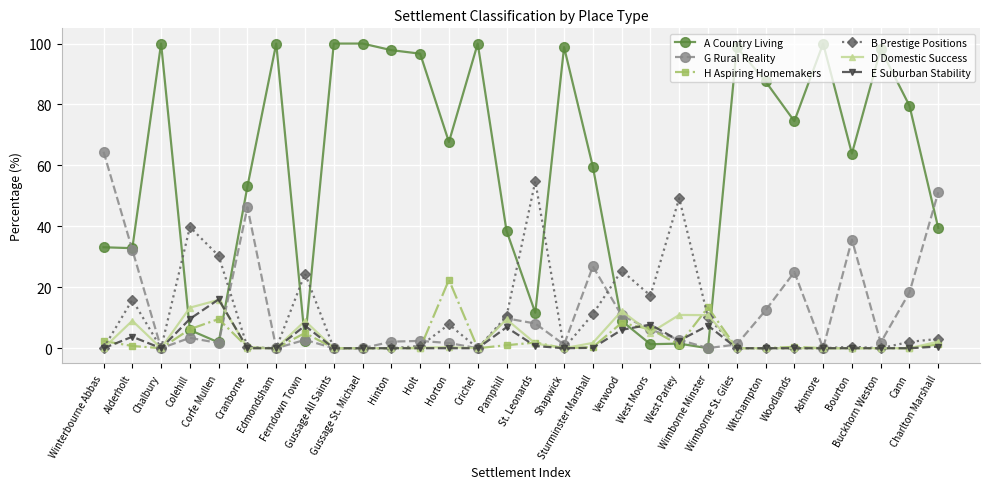

What is the maximum value shown in the chart?

100.0